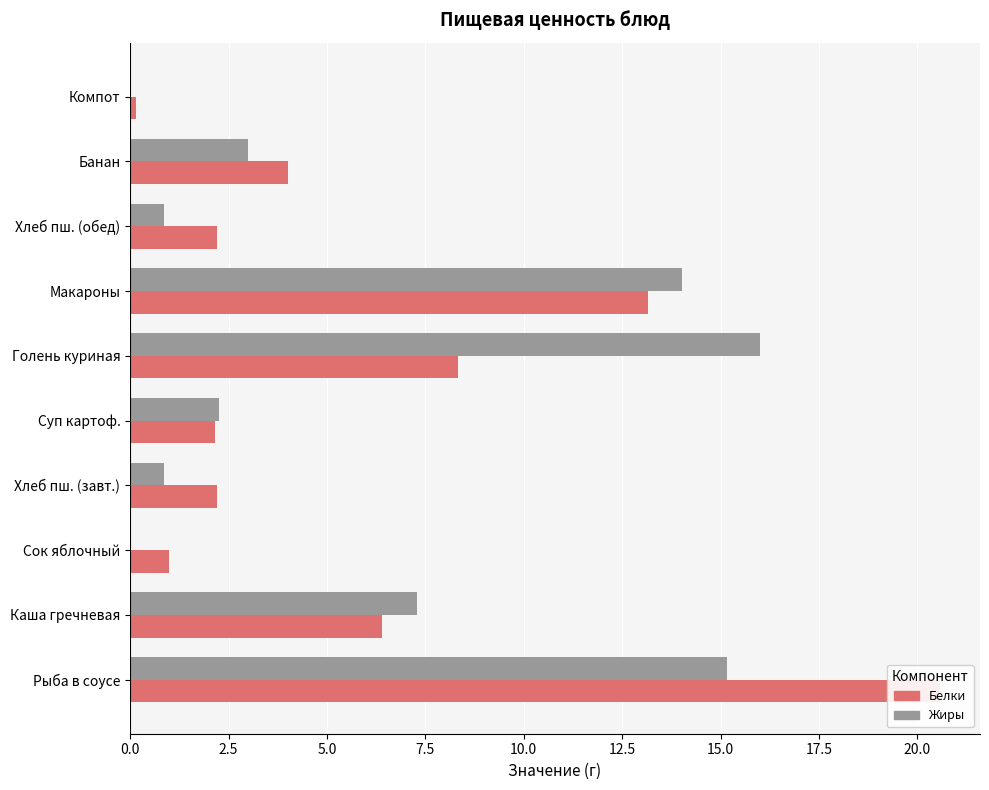

The value of Жиры at 12.5 is 24.4. True or false?

False